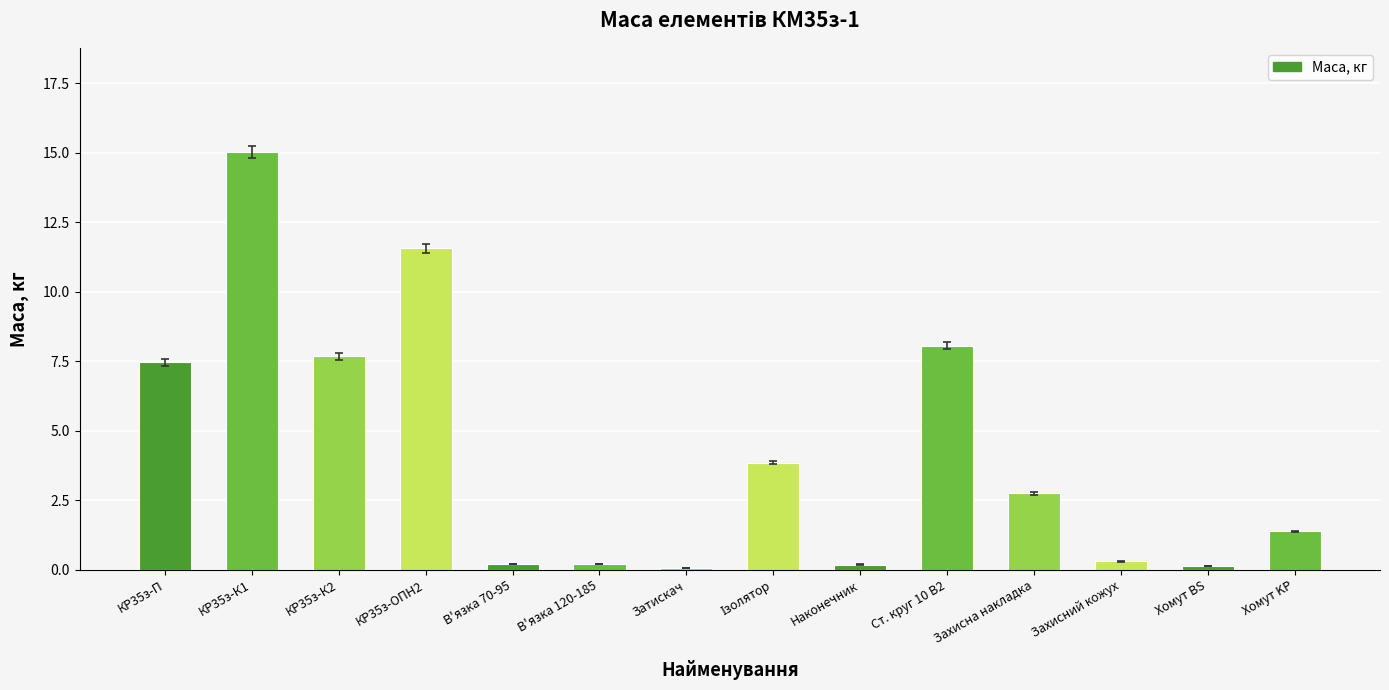

How many bars are there in total?

14